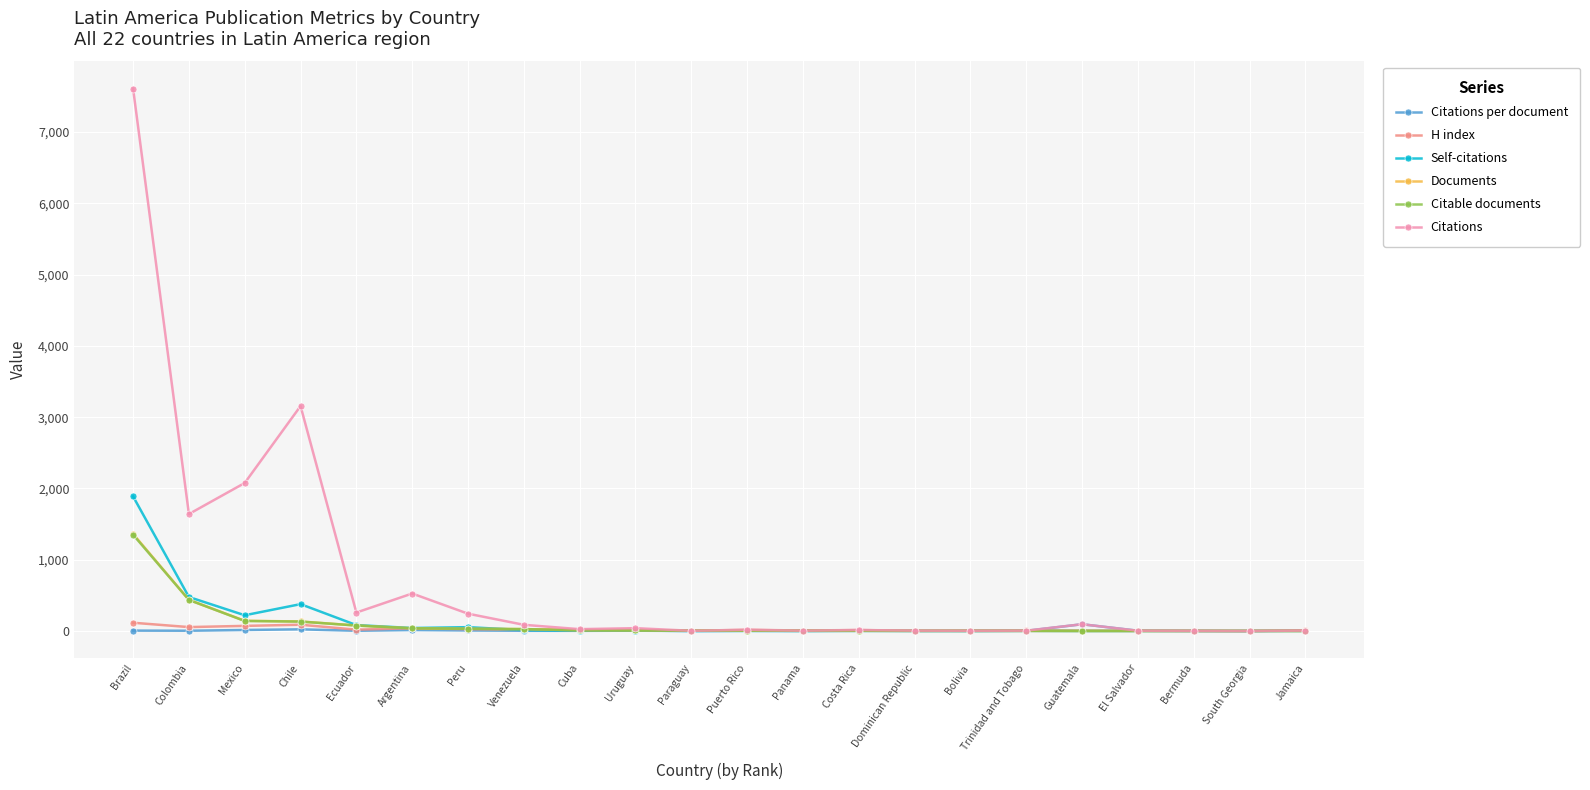

The value of Citable documents at Colombia is 436.0. True or false?

True